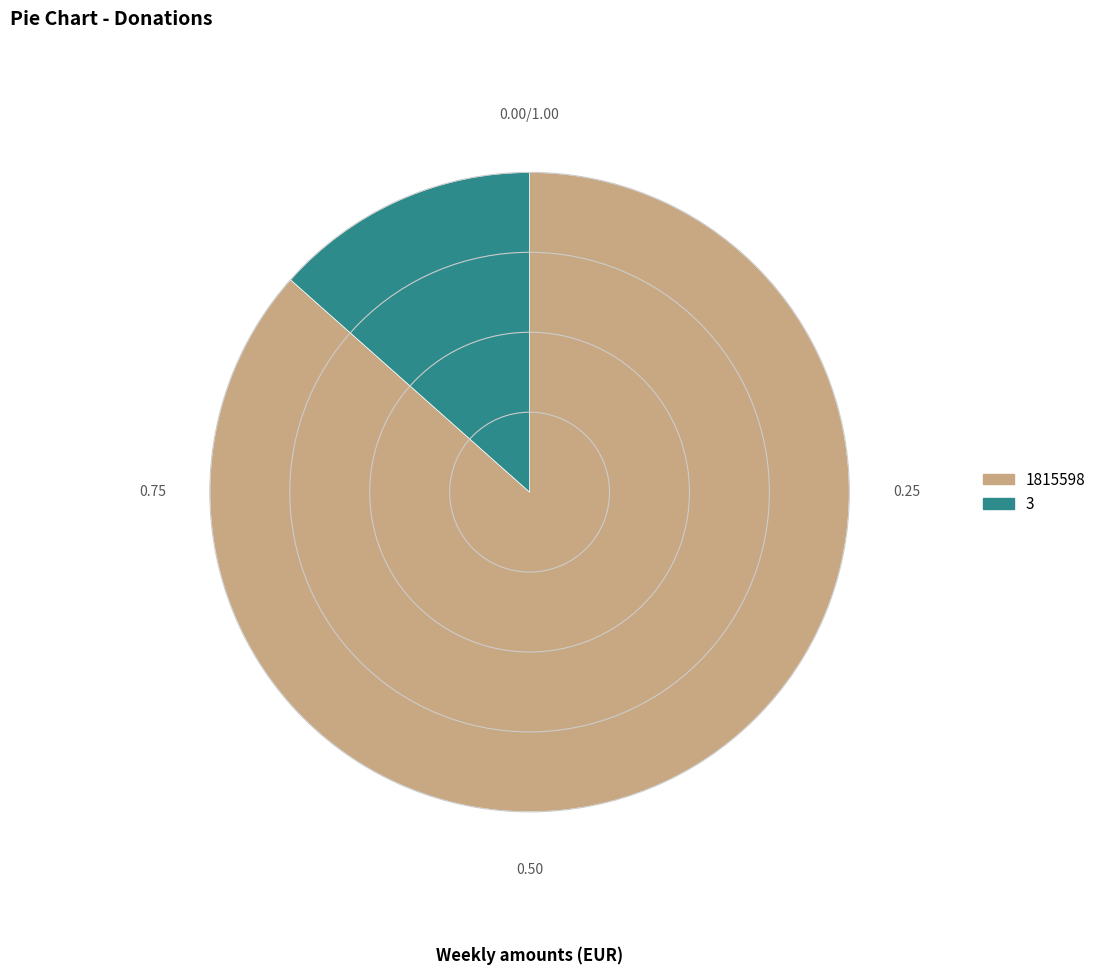

Between 3 and 1815598, which is larger?

1815598